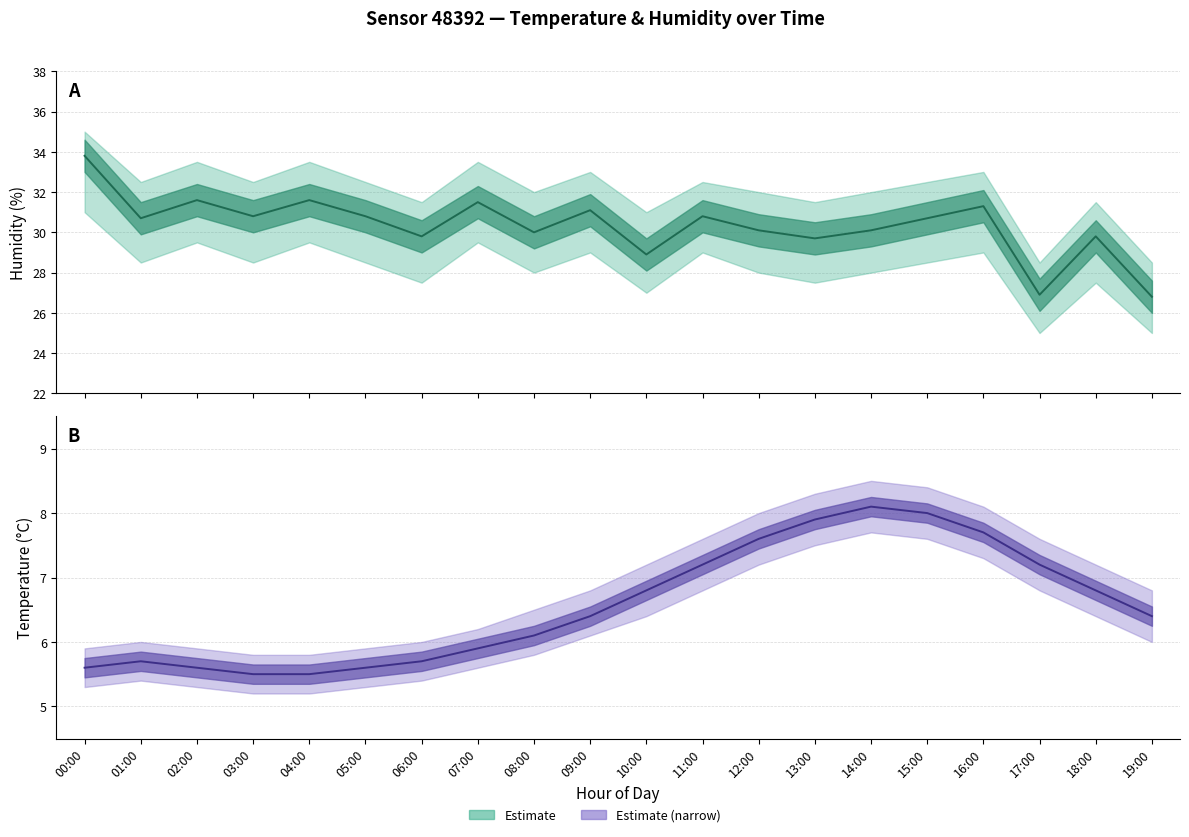

Between 13:00 and 05:00, which is larger?

05:00